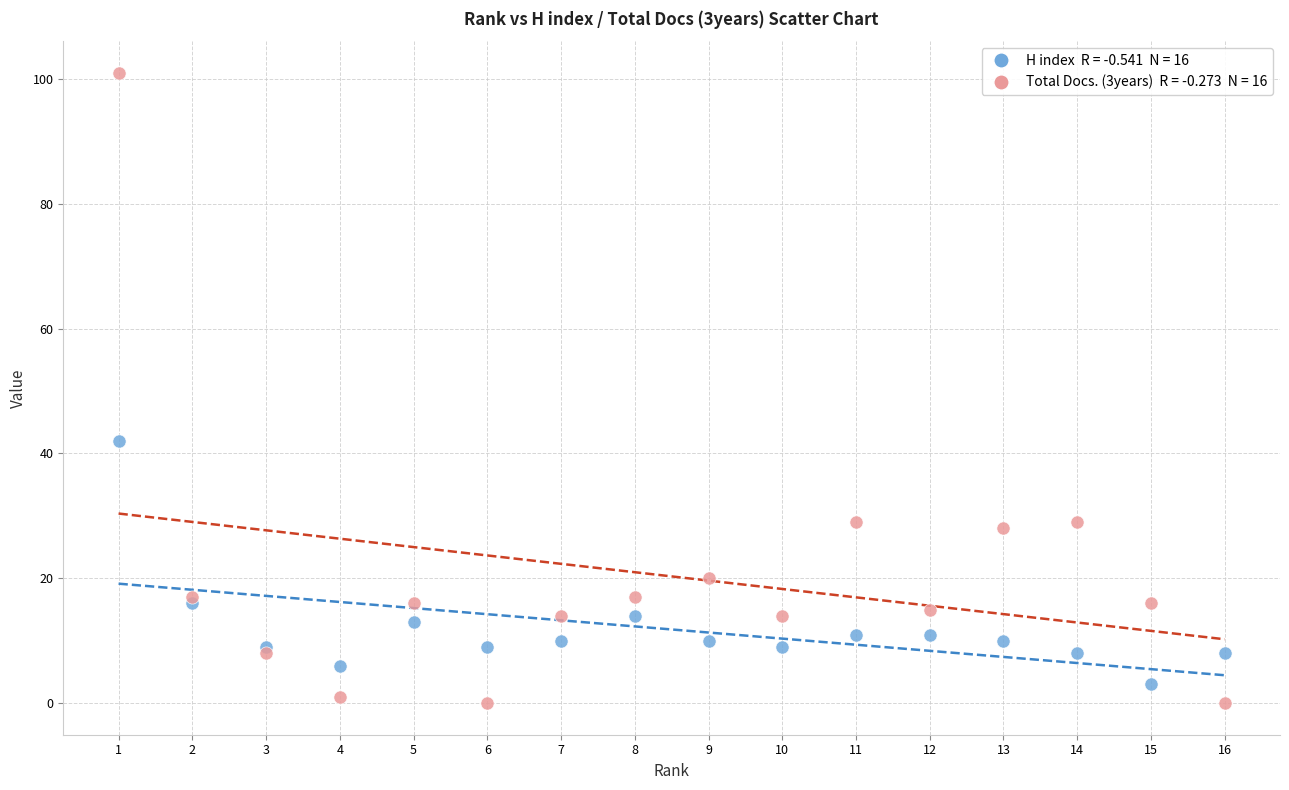

Across all series, what Y value is closest to 50?

42